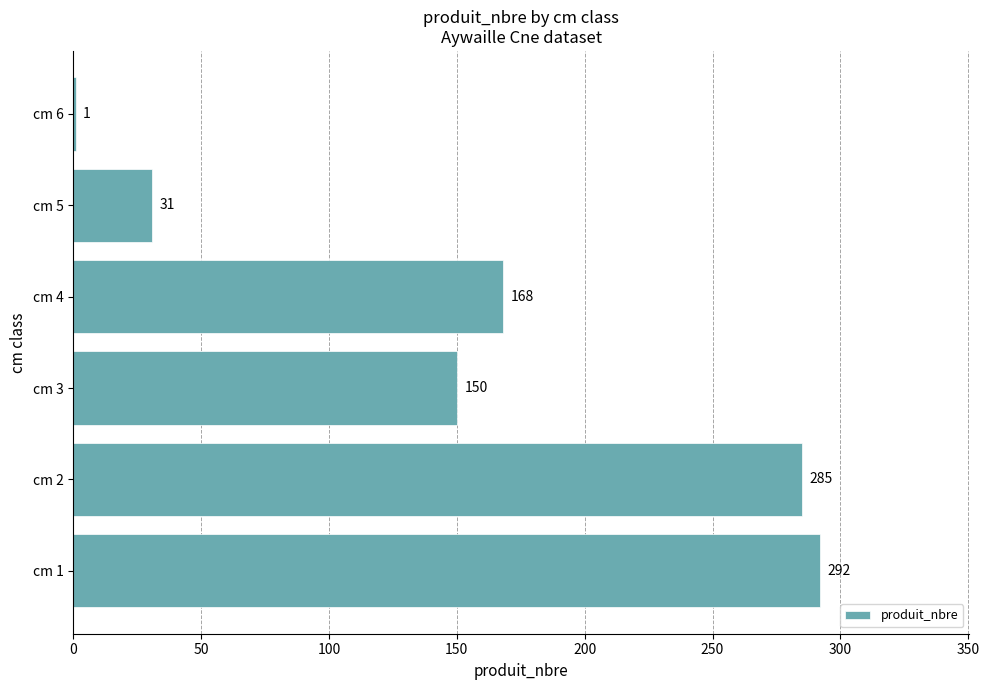

What is the approximate value at cm 4, to the nearest 50?

150